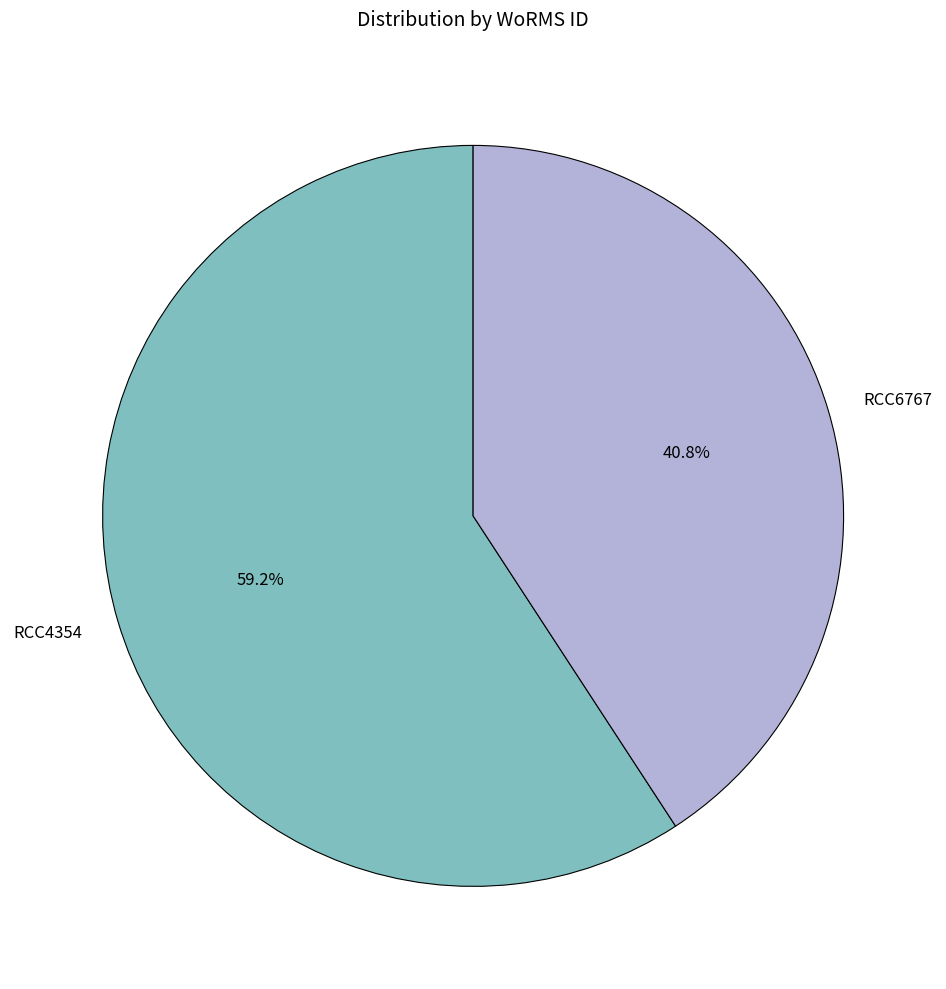

Count the number of slices in the pie.

2